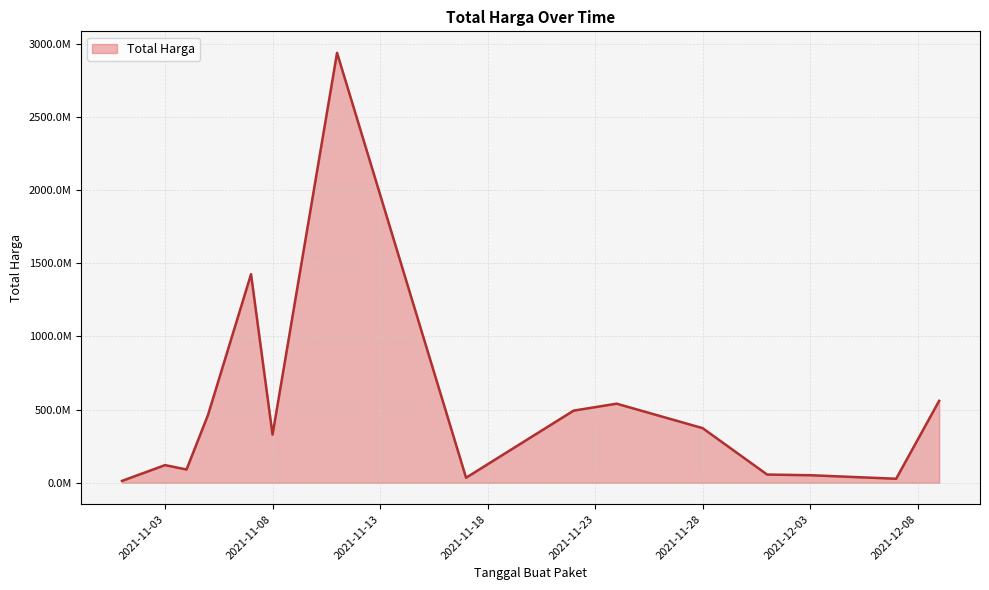

Does the chart have visible grid lines?

Yes